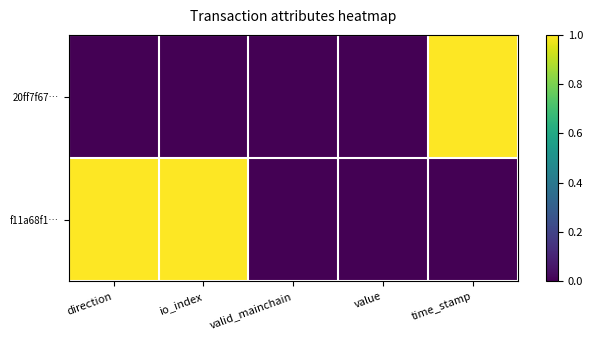

Reading left to right, transcribe all the data shown in this chart.

20ff7f67…: direction=0	io_index=0	valid_mainchain=0	value=0	time_stamp=1
f11a68f1…: direction=1	io_index=1	valid_mainchain=0	value=0	time_stamp=0